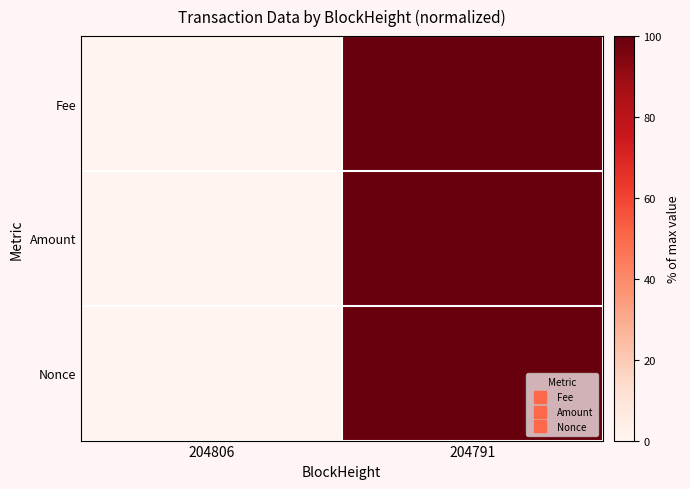

Between 204791 and 204806, which is larger?

204791